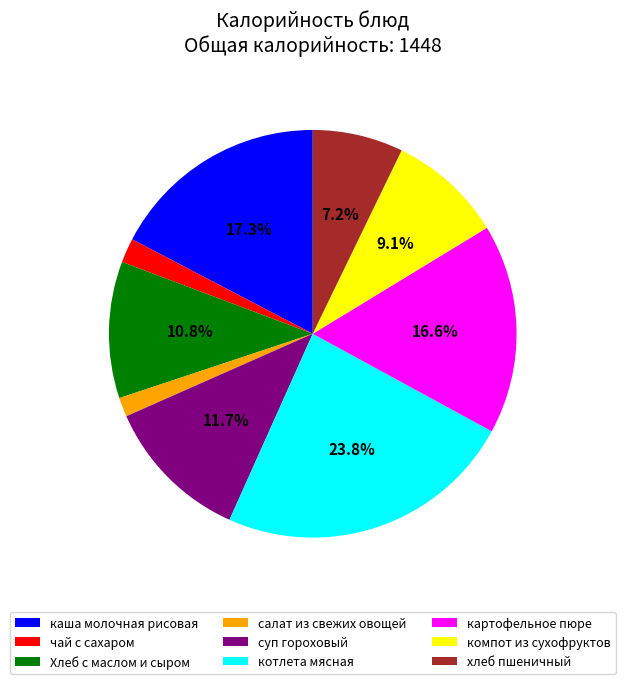

Is салат из свежих овощей the majority of the pie?

No